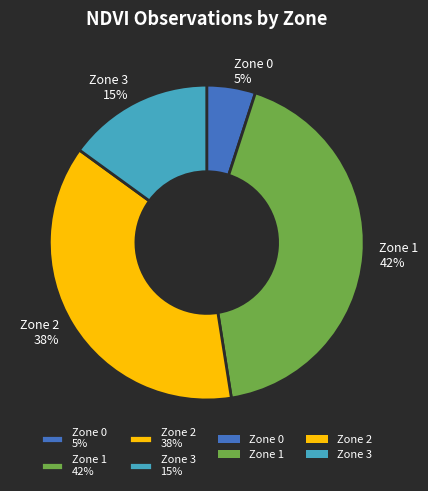

Is there a majority slice in this chart?

No